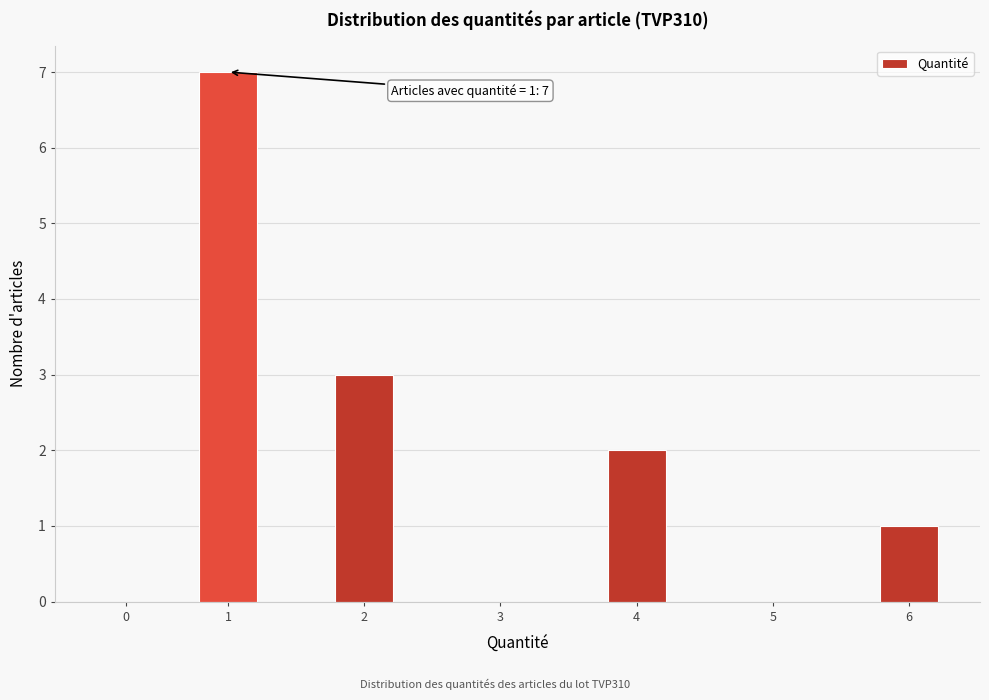

Reading right to left, transcribe all the data shown in this chart.

6=1	5=0	4=2	3=0	2=3	1=7	0=0